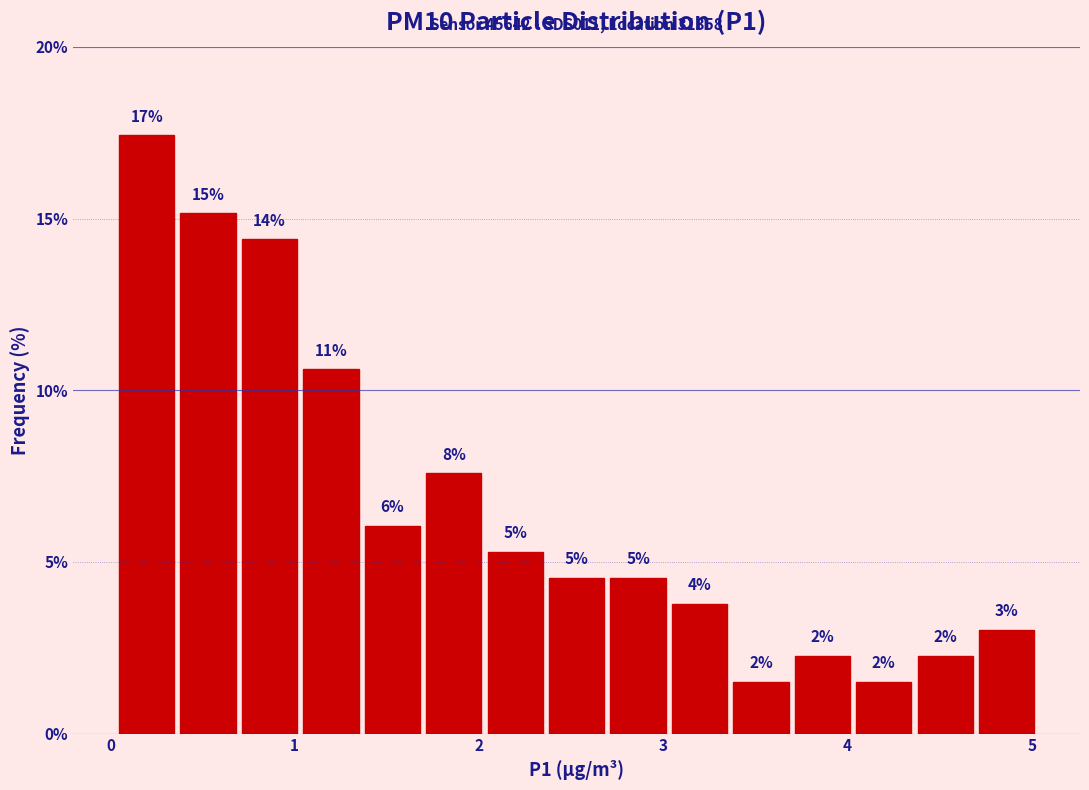

Around what value on the x-axis is the tallest bar? Give the approximate position of its centre, as read against the axis.

0.2